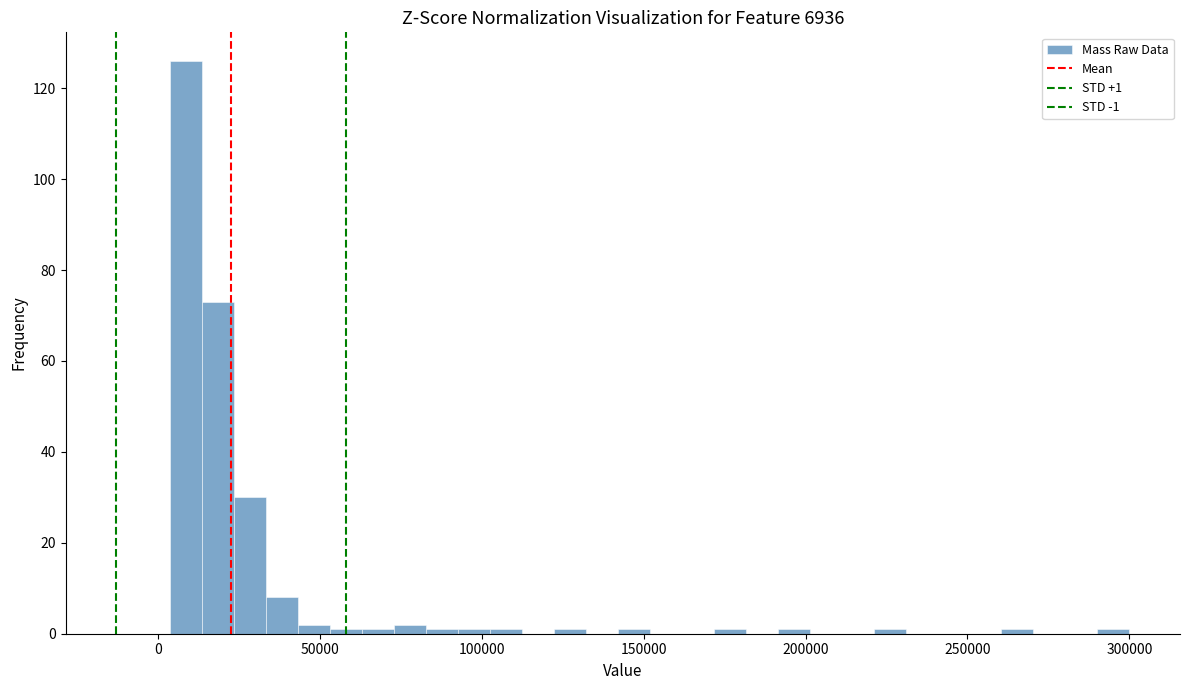

Read against the x-axis, roughly where is the centre of the tallest bar?

10000